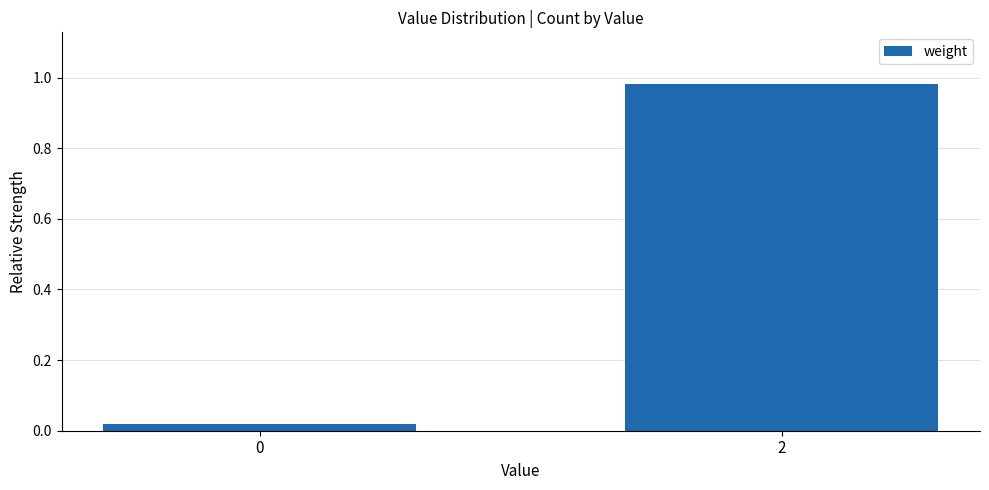

What is the change in value from 0 to 2?

+1.0